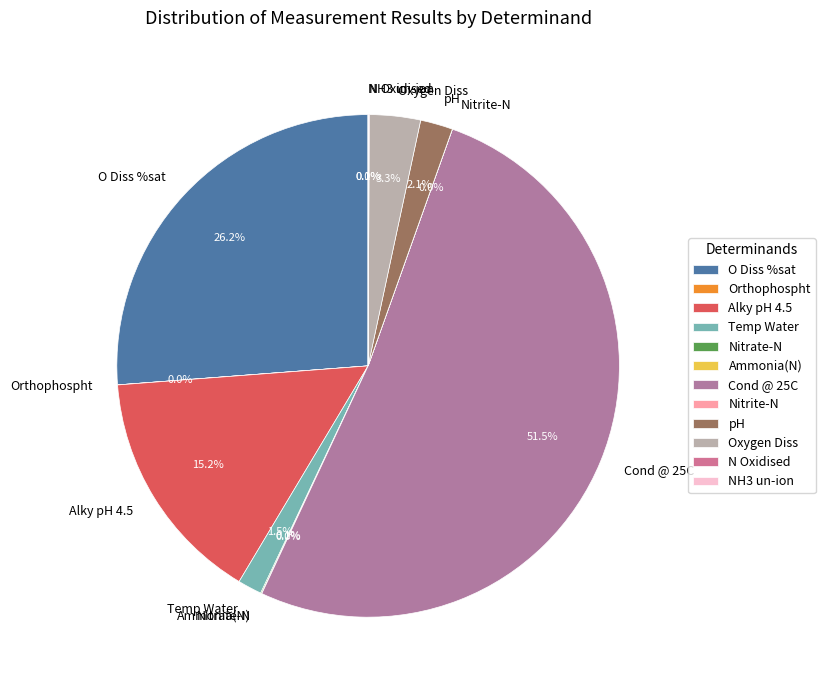

Which has a higher value, O Diss %sat or Temp Water?

O Diss %sat